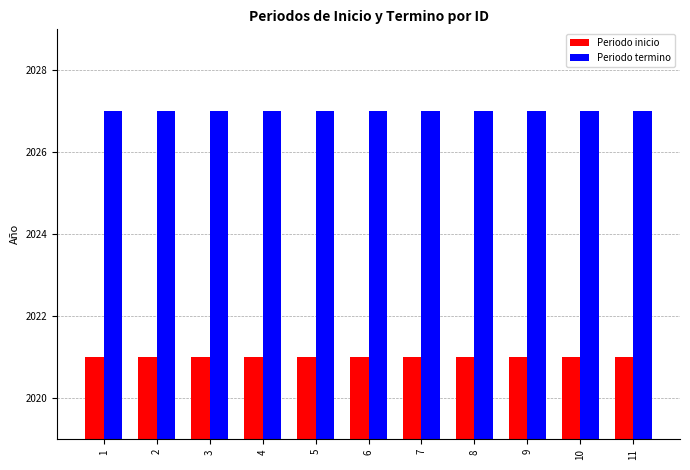

Reading right to left, transcribe all the data shown in this chart.

Periodo inicio: 11=2021	10=2021	9=2021	8=2021	7=2021	6=2021	5=2021	4=2021	3=2021	2=2021	1=2021
Periodo termino: 11=2027	10=2027	9=2027	8=2027	7=2027	6=2027	5=2027	4=2027	3=2027	2=2027	1=2027